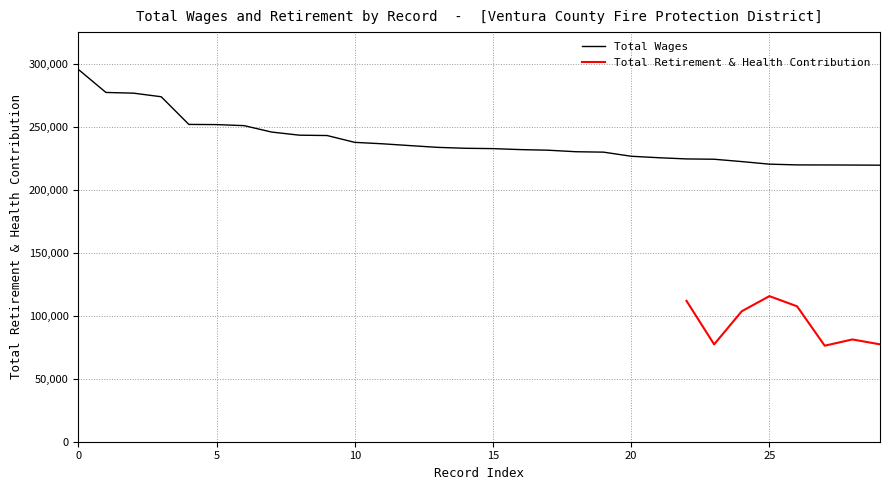

The chart shows a value of 242869 at 9. True or false?

True